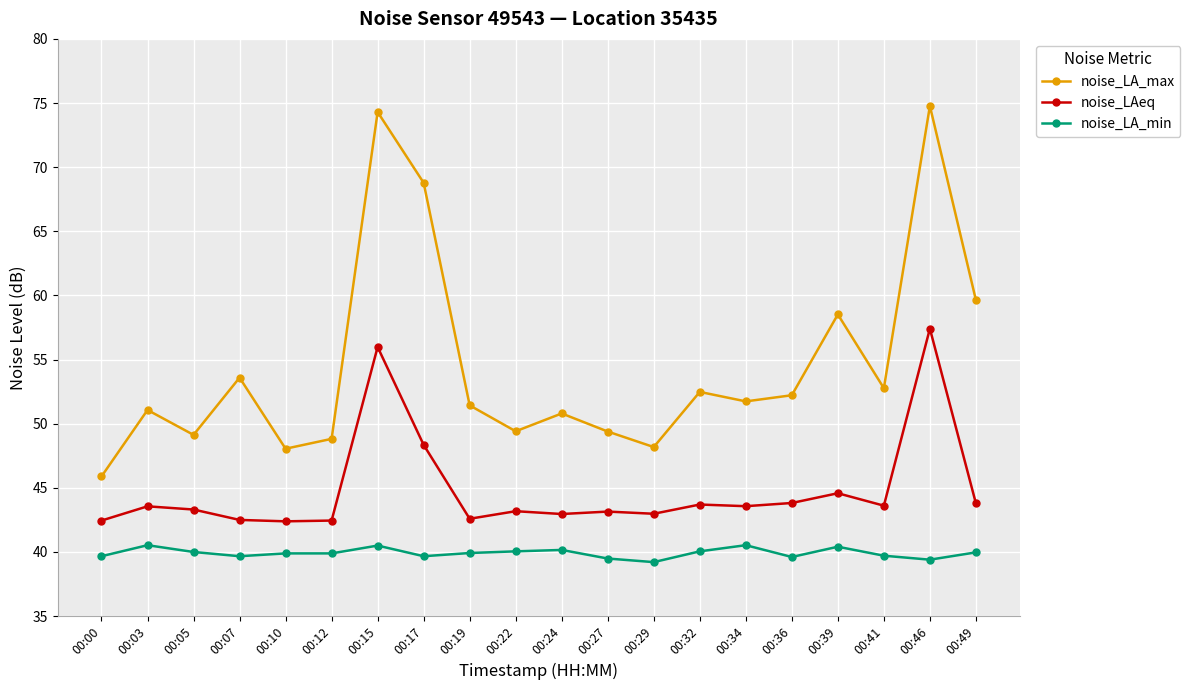

Rank the series by their average value, from highest to lowest.

noise_LA_max, noise_LAeq, noise_LA_min